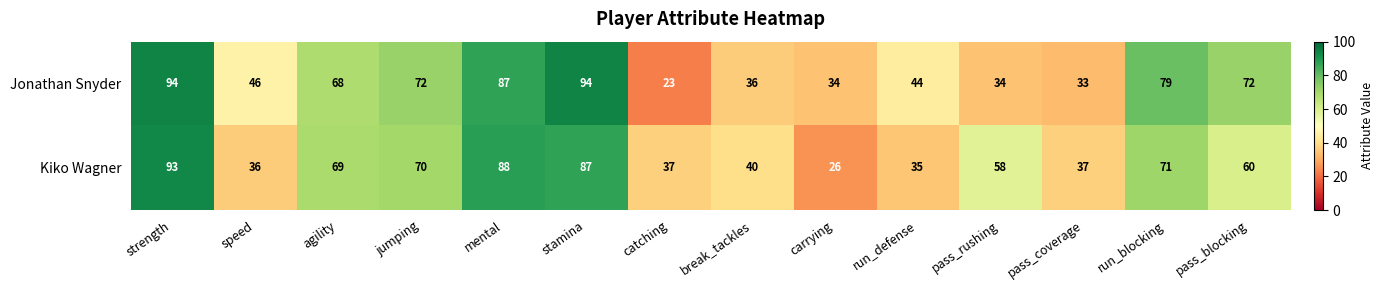

Between break_tackles and pass_blocking, which series saw the biggest shift?

Jonathan Snyder